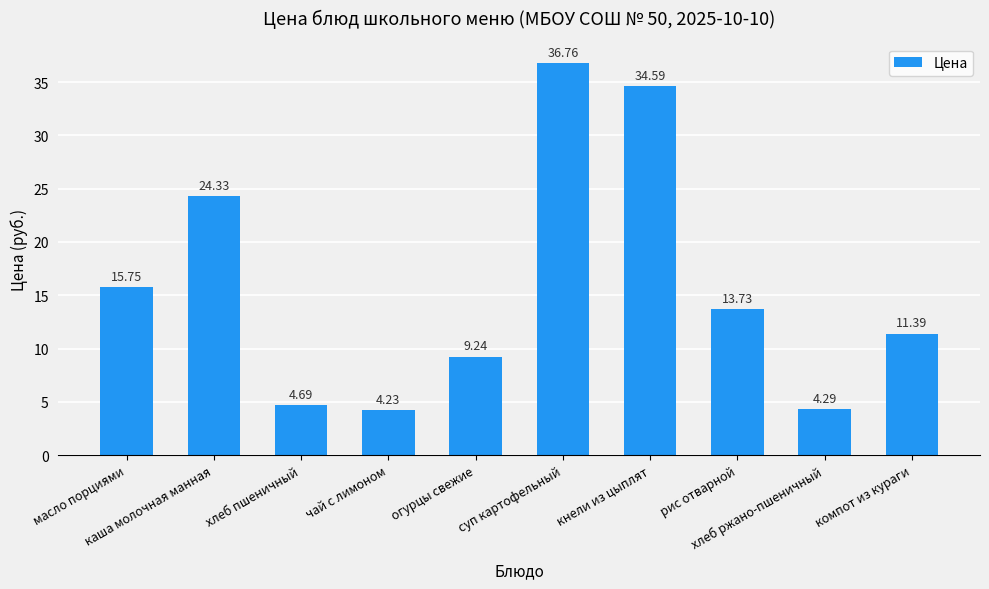

What is the difference between the maximum and second lowest values?

32.5